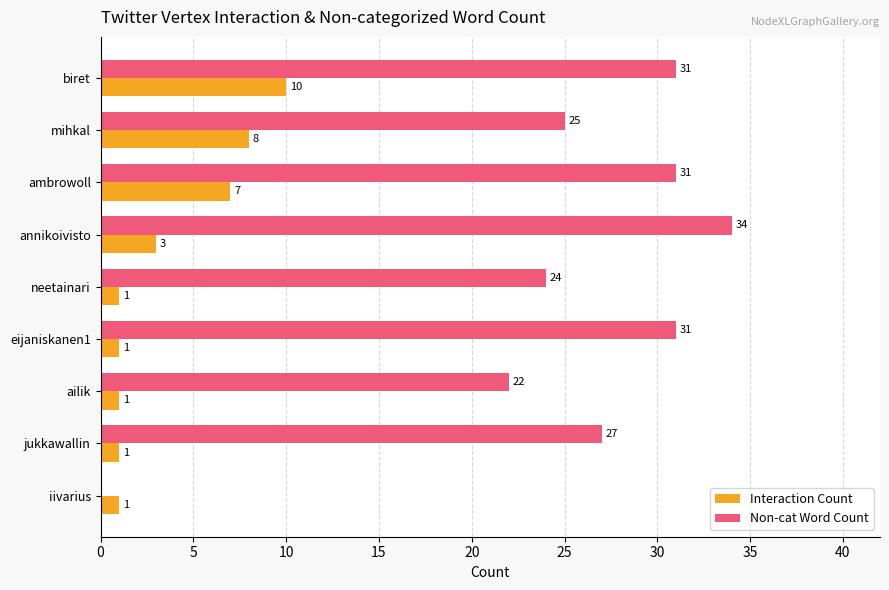

Is the value of Interaction Count at ambrowoll greater than the value of Non-cat Word Count at iivarius?

Yes